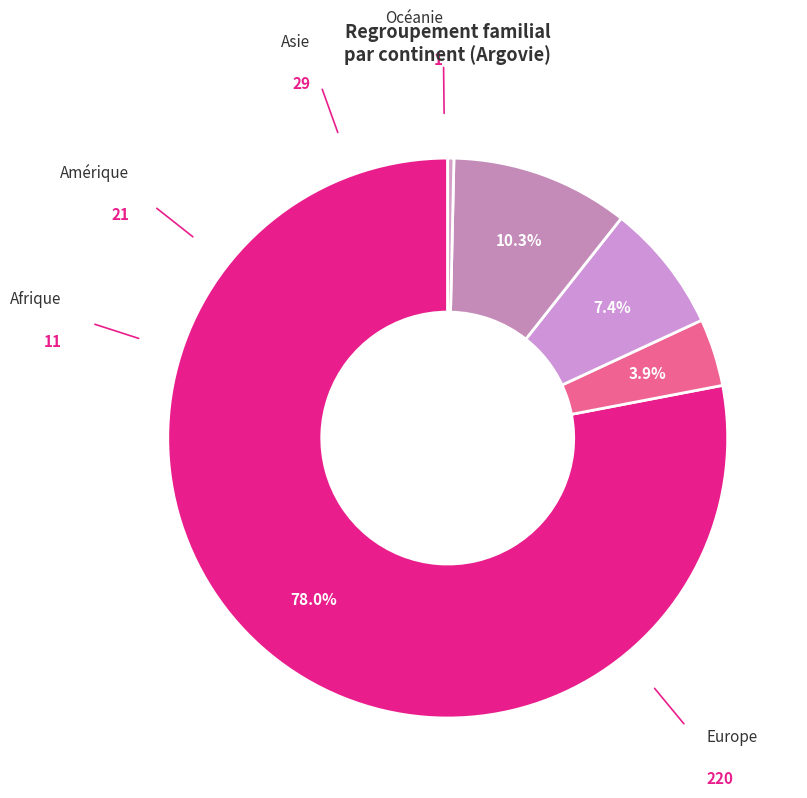

To the nearest percent, what is the average slice percentage?

20%